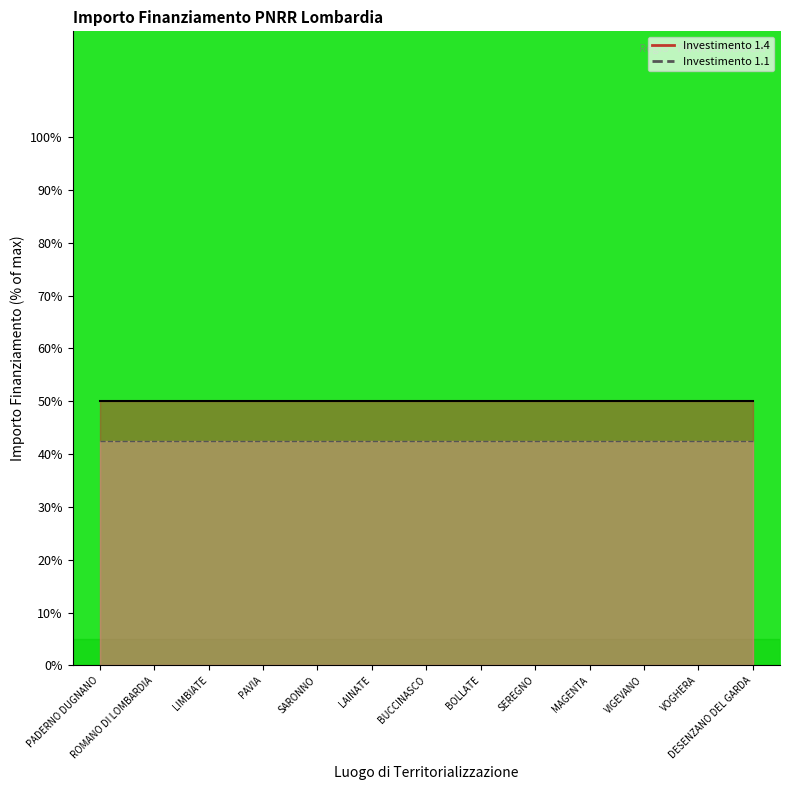

Rank the series by their maximum value, from lowest to highest.

1.1 (line), 1.4 (line)